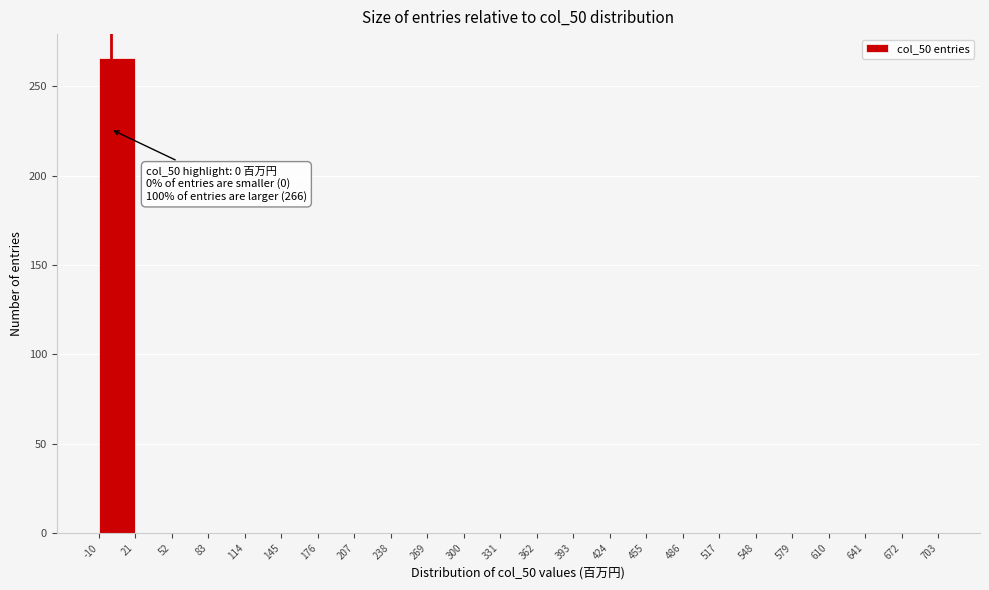

Which range on the x-axis has the tallest bar?

-10 to 21